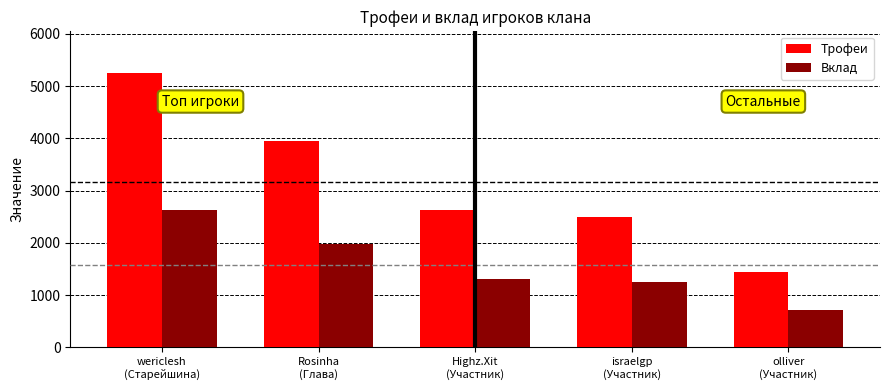

Which series changed the most between Rosinha
(Глава) and israelgp
(Участник)?

Трофеи